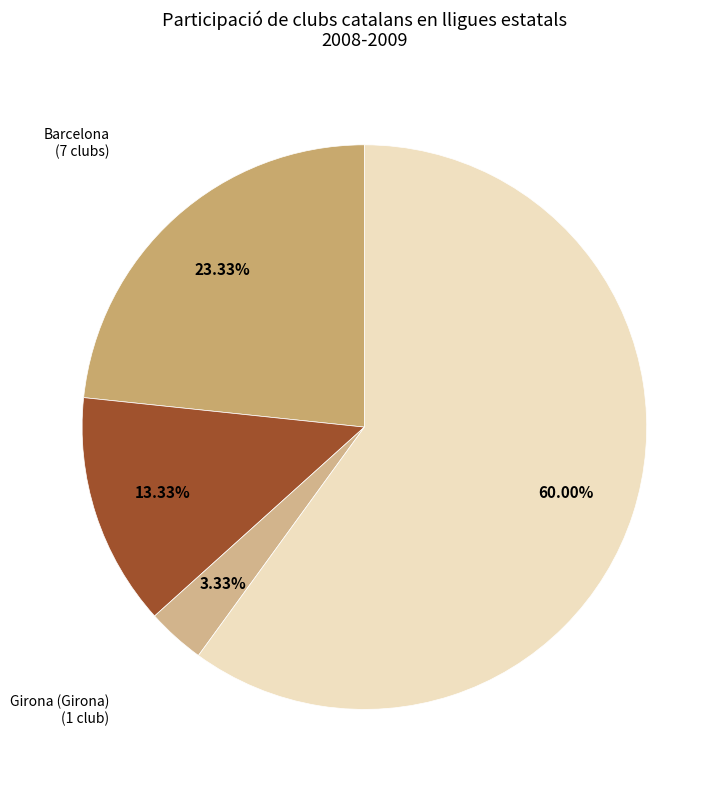

Count the number of slices in the pie.

4